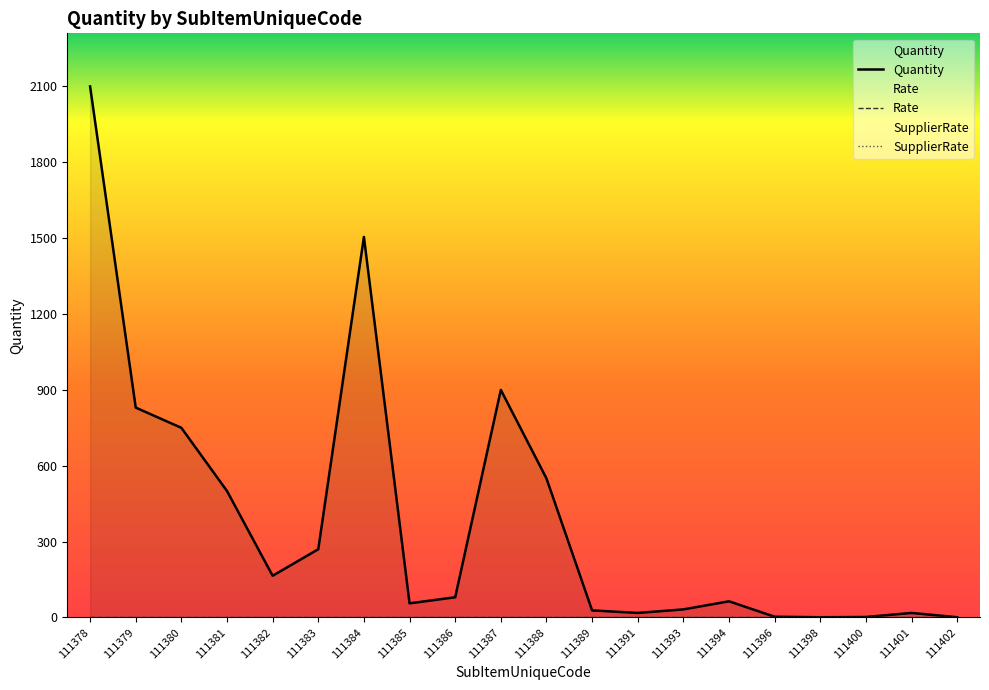

What is the spread (max minus min) of values at 111394?

64